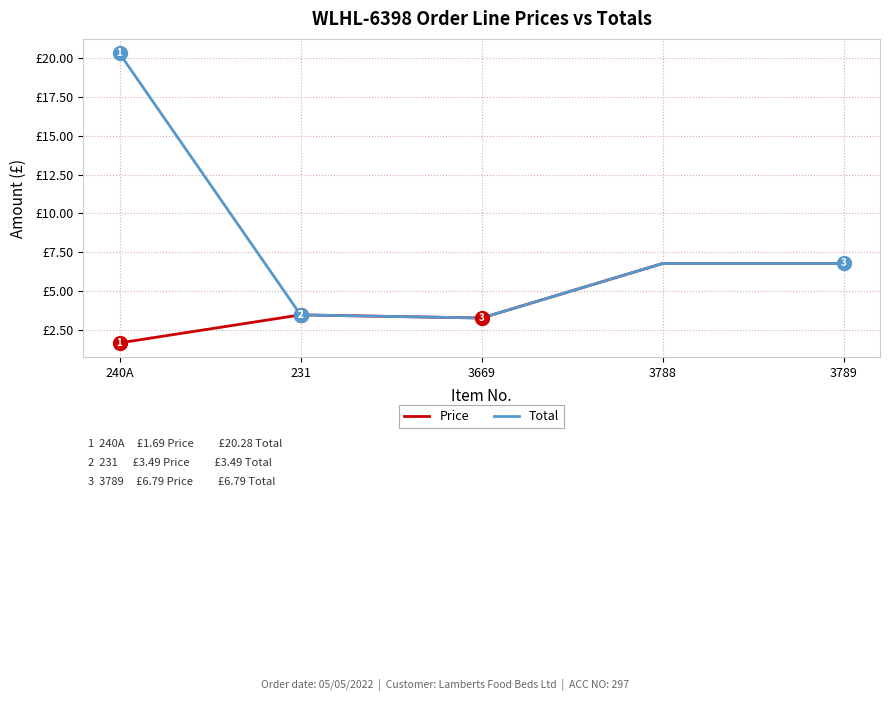

Which series changed the most between 240A and 3789?

Total